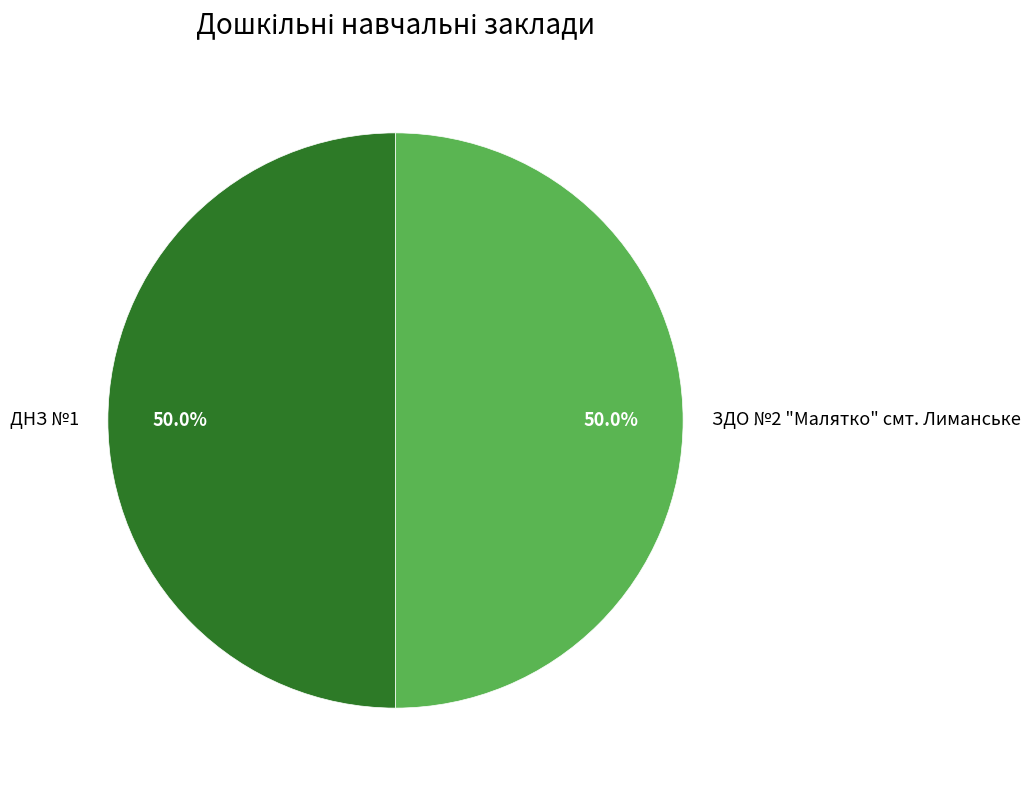

Do ДНЗ №1 and ЗДО №2 "Малятко" смт. Лиманське together represent more than half of the pie?

Yes